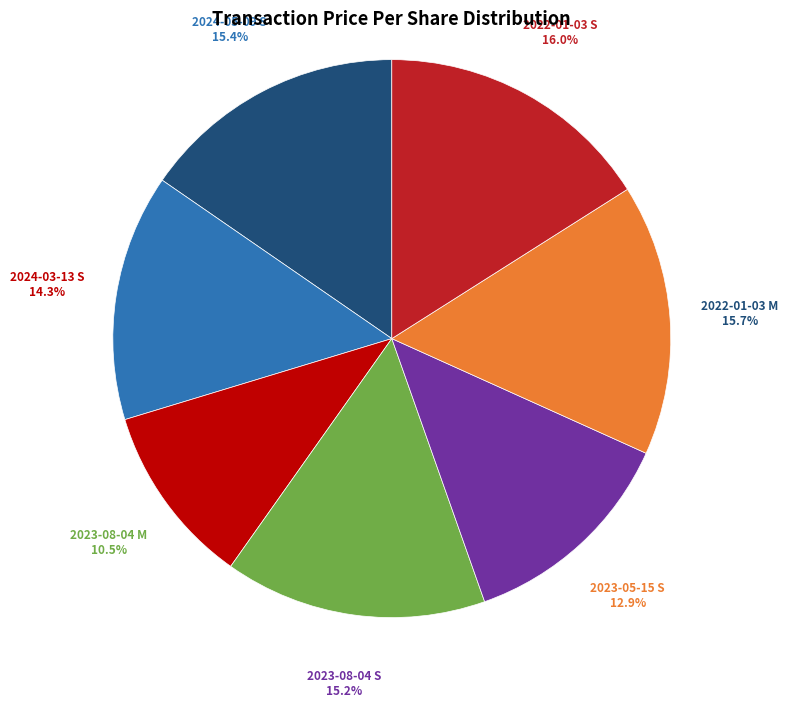

Is the sum of 2023-08-04 S and 2023-08-04 M greater than half?

No